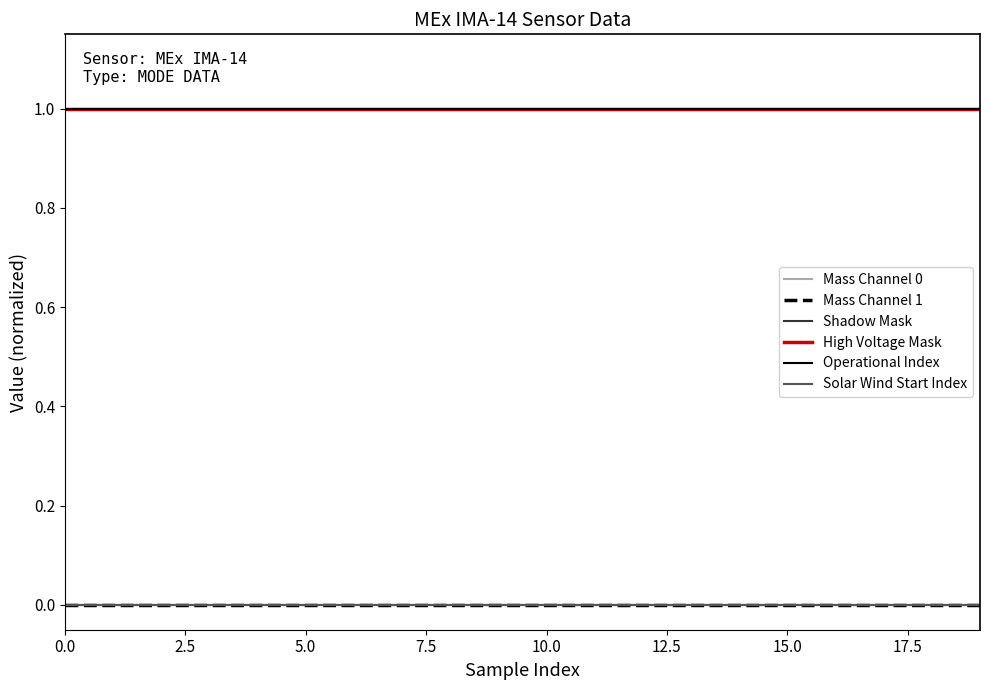

Does the chart have visible grid lines?

No